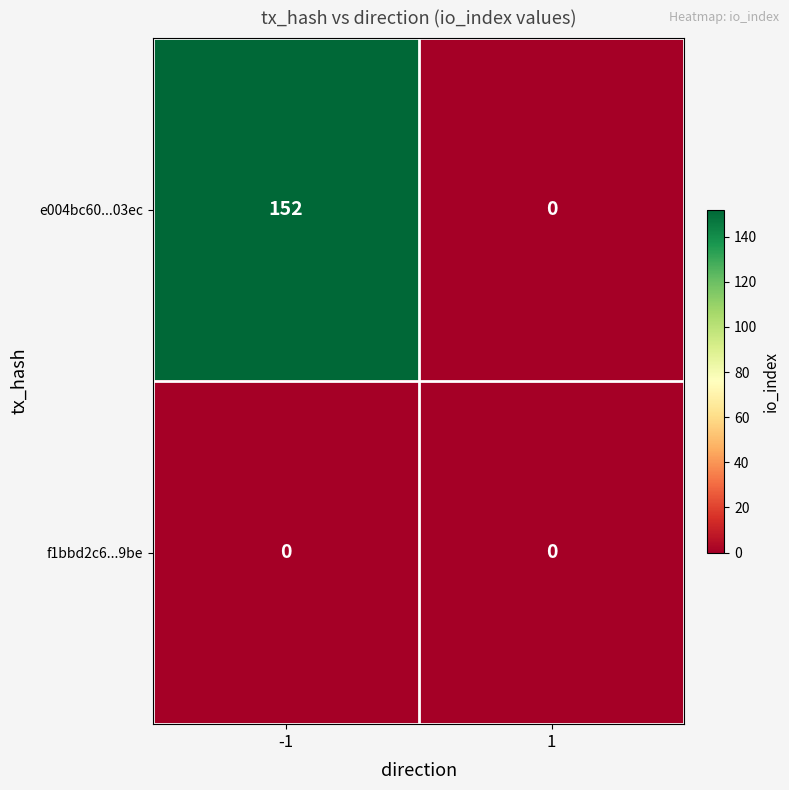

The e004bc60...03ec series shows 0 at 1. True or false?

True